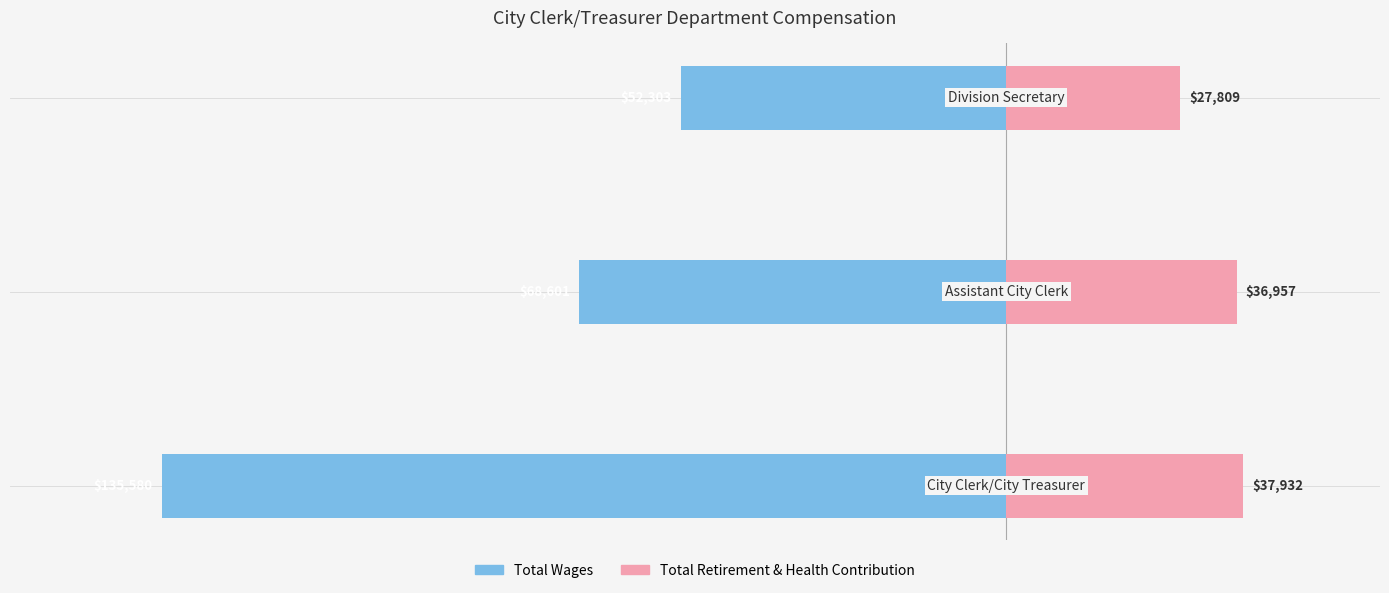

Is the value of Total Retirement & Health Contribution at −125000 greater than the value of Total Wages at −175000?

Yes